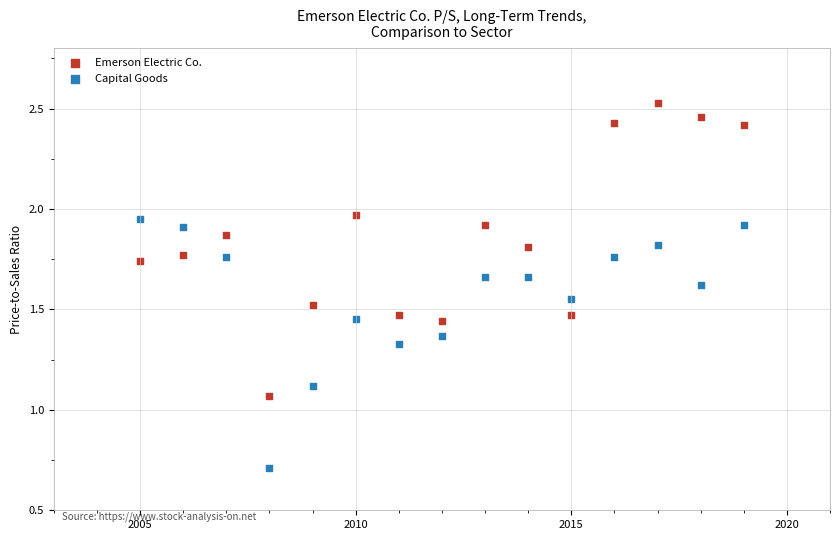

Across all data points, what is the range of X values (max minus min)?

14.0